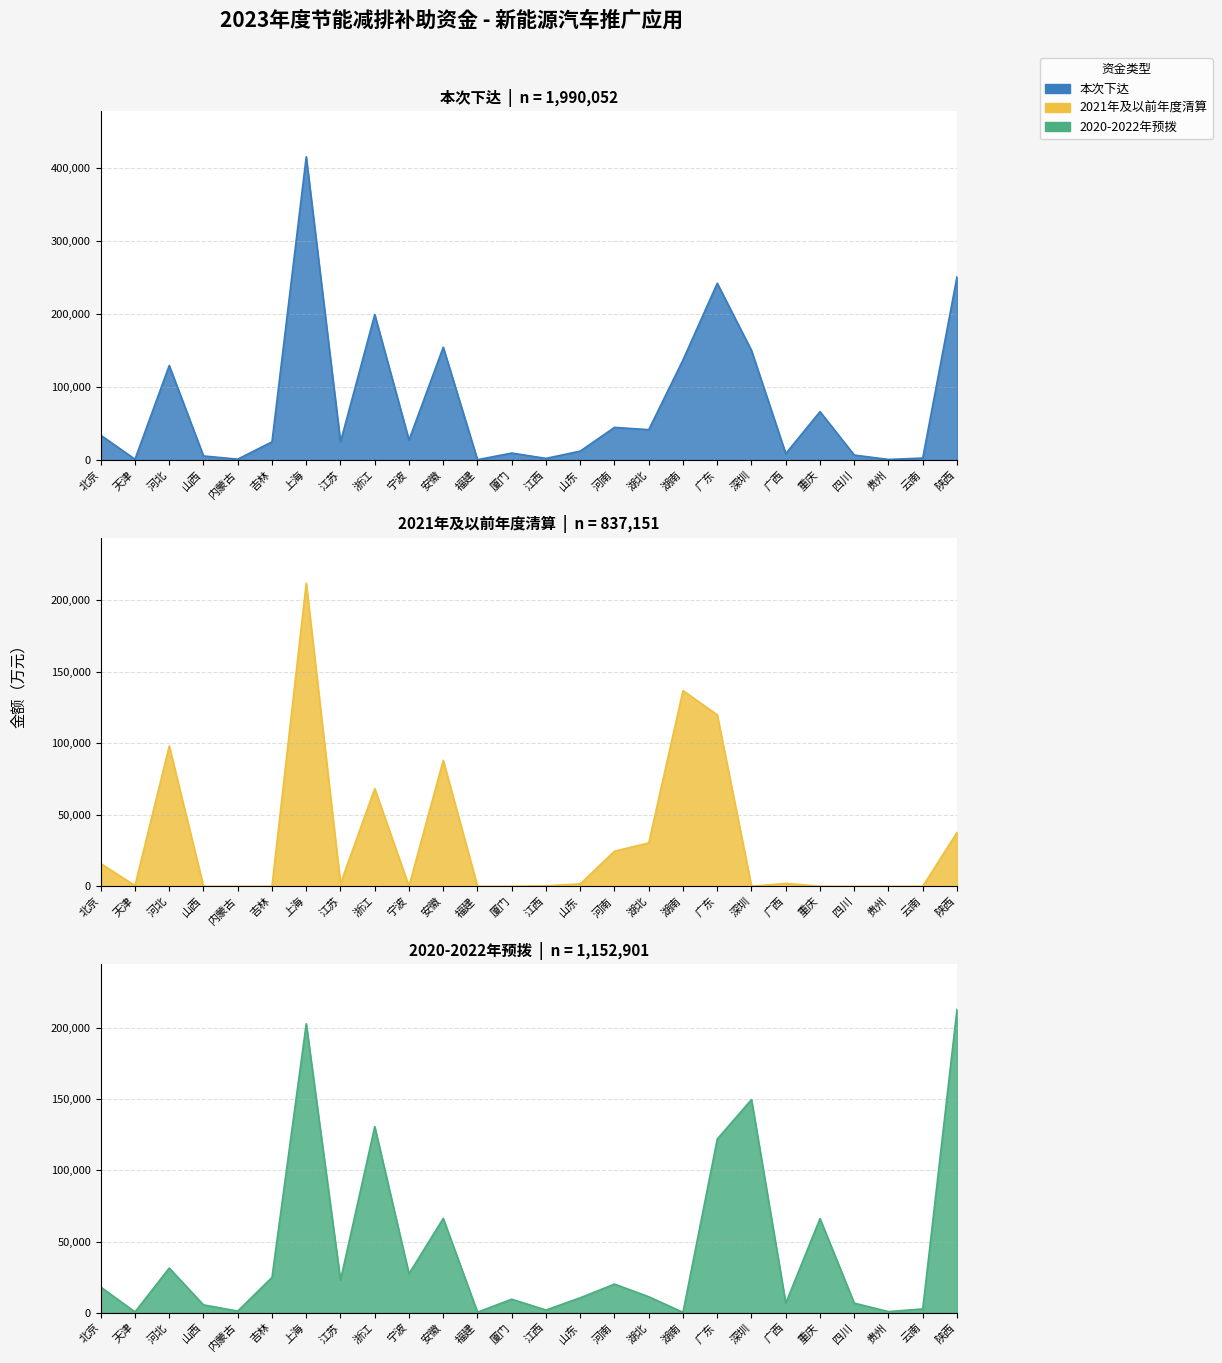

Which series has the largest total across all categories?

本次下达